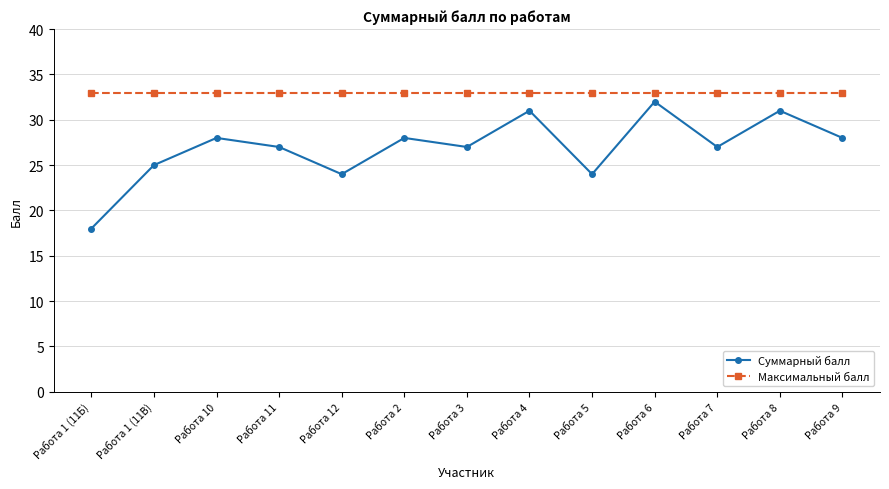

True or false: Суммарный балл and Максимальный балл intersect in this chart.

False